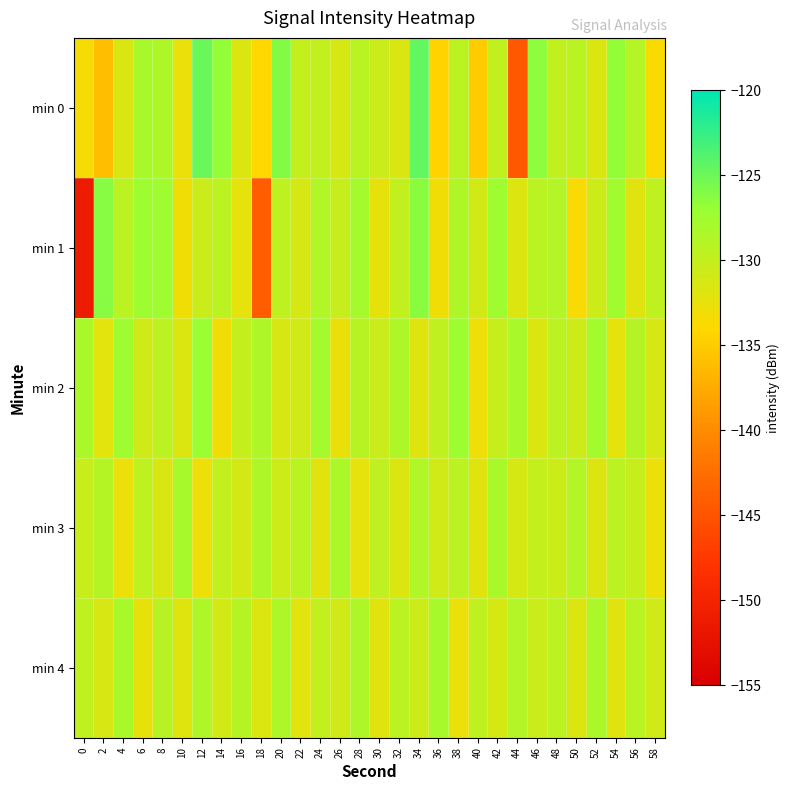

How many data points does each series have?

30